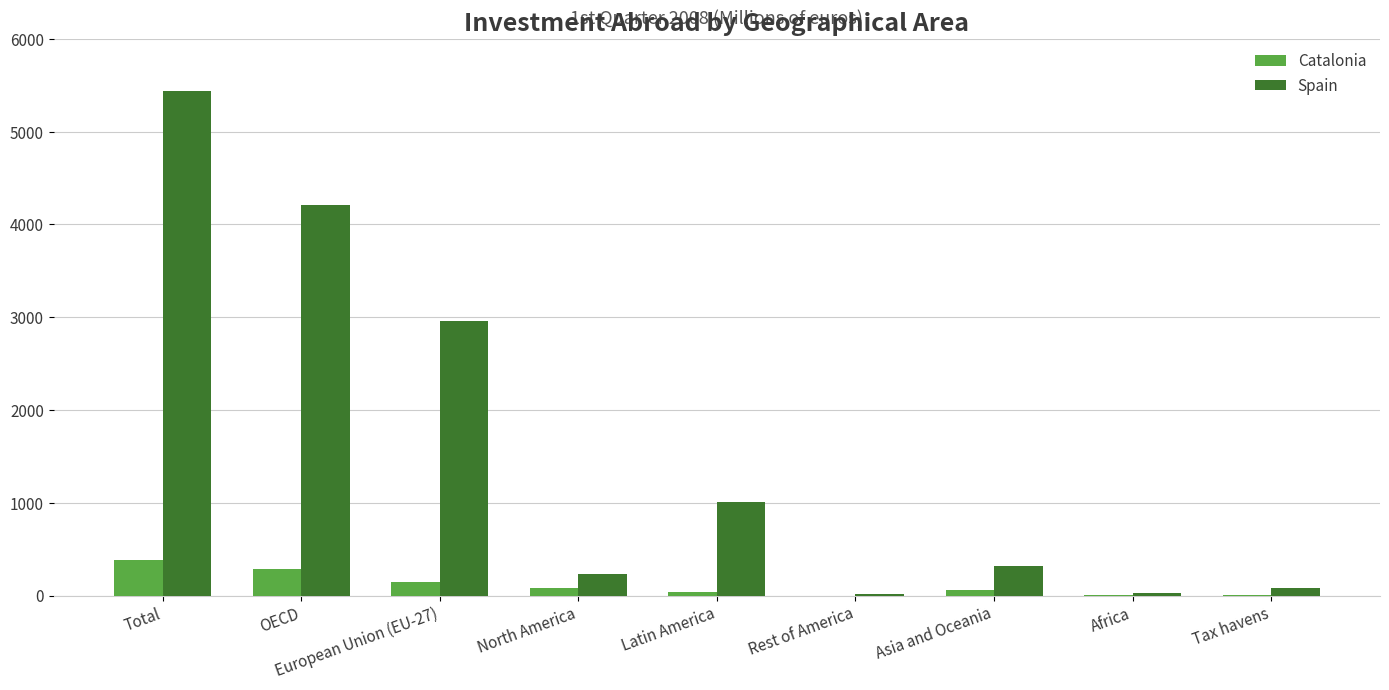

Which category has the highest value across all series?

Total